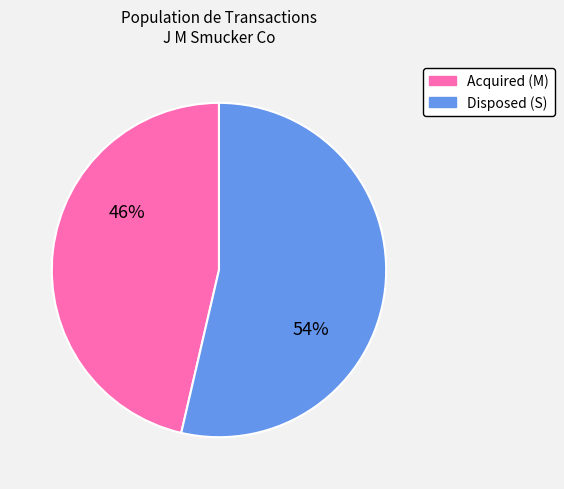

Is there any slice that represents more than half of the pie?

Yes